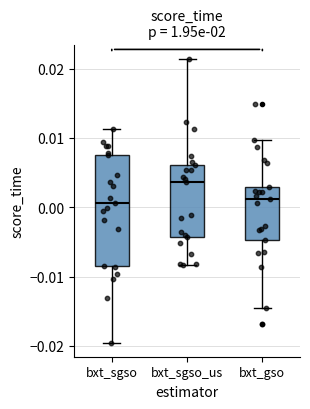

Reading left to right, read every box against the y-axis: the position of its median line, the range the box covers, and the ends of its whiskers. The values are not printed on the chart, so give them approximately, as read against the axis.

bxt_sgso: median 0.001, box -0.009 to 0.008, whiskers -0.020 to 0.011
bxt_sgso_us: median 0.004, box -0.004 to 0.006, whiskers -0.008 to 0.021
bxt_gso: median 0.001, box -0.005 to 0.003, whiskers -0.015 to 0.010